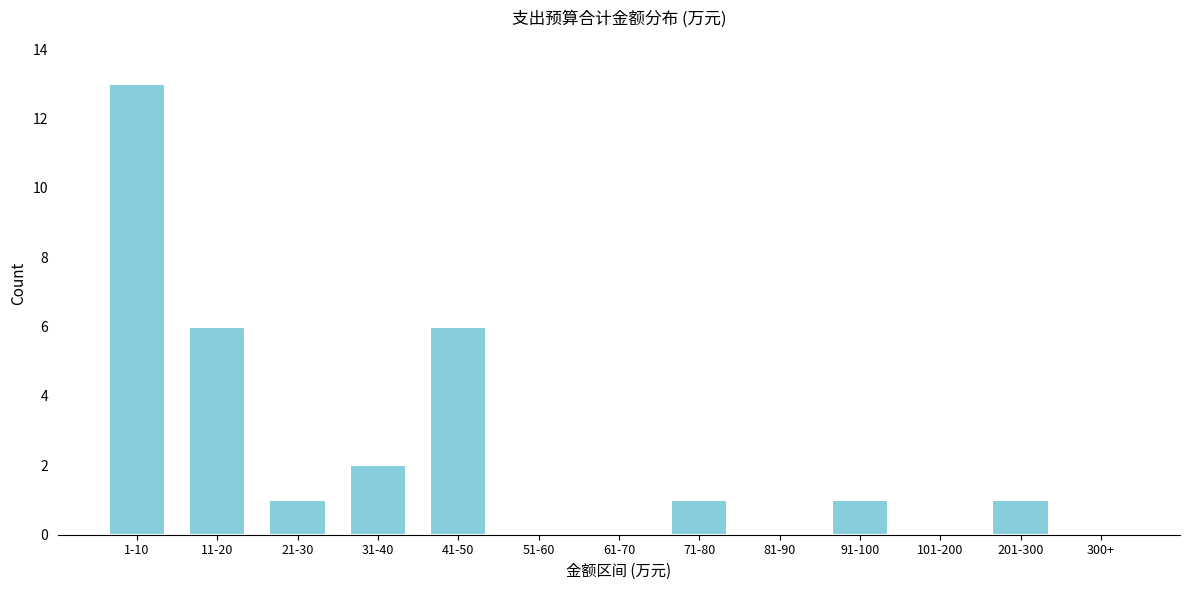

Reading right to left, extract all data points from this chart.

300+=0	201-300=1	101-200=0	91-100=1	81-90=0	71-80=1	61-70=0	51-60=0	41-50=6	31-40=2	21-30=1	11-20=6	1-10=13